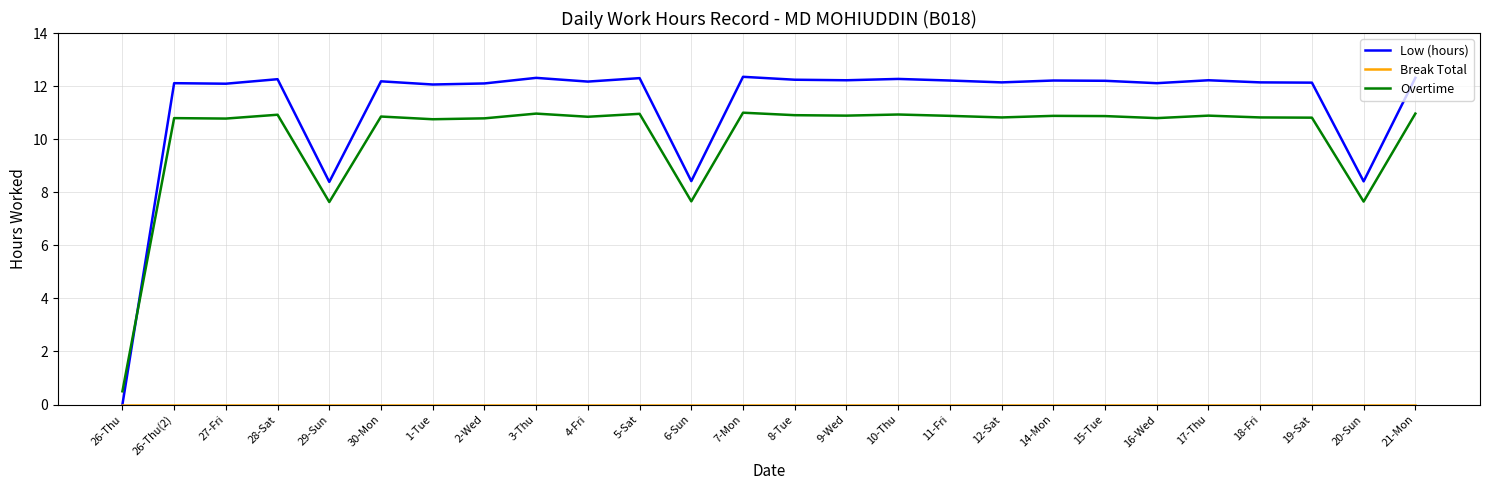

The Overtime series shows 10.8 at 2-Wed. True or false?

True